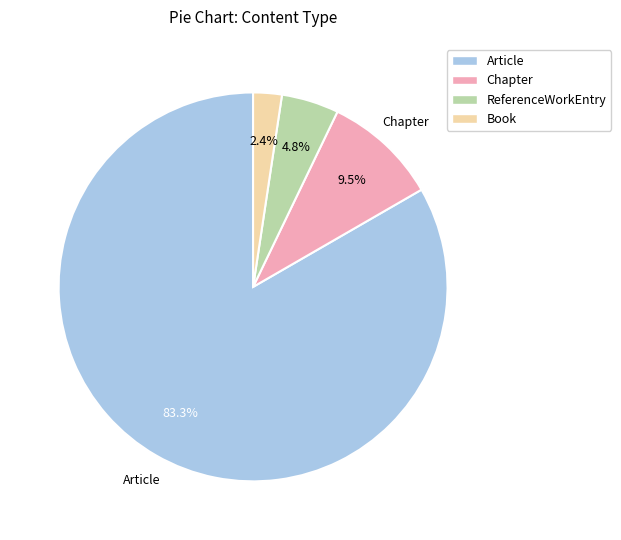

Which category has the smallest portion of the pie?

Book